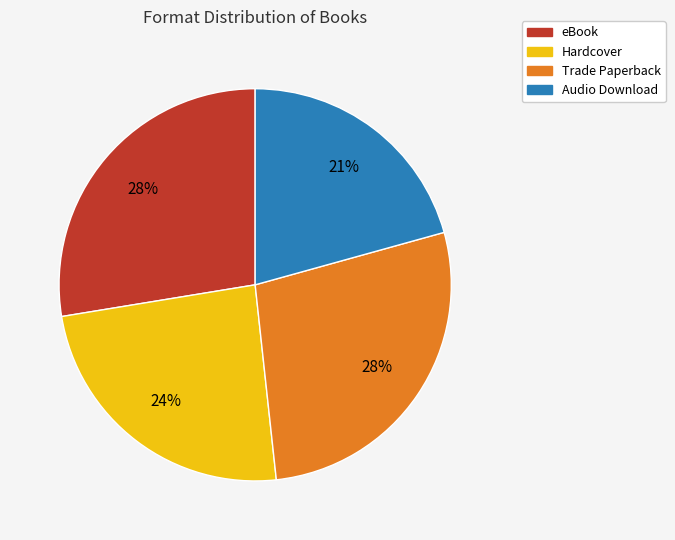

To the nearest percent, what is the average slice percentage?

25%